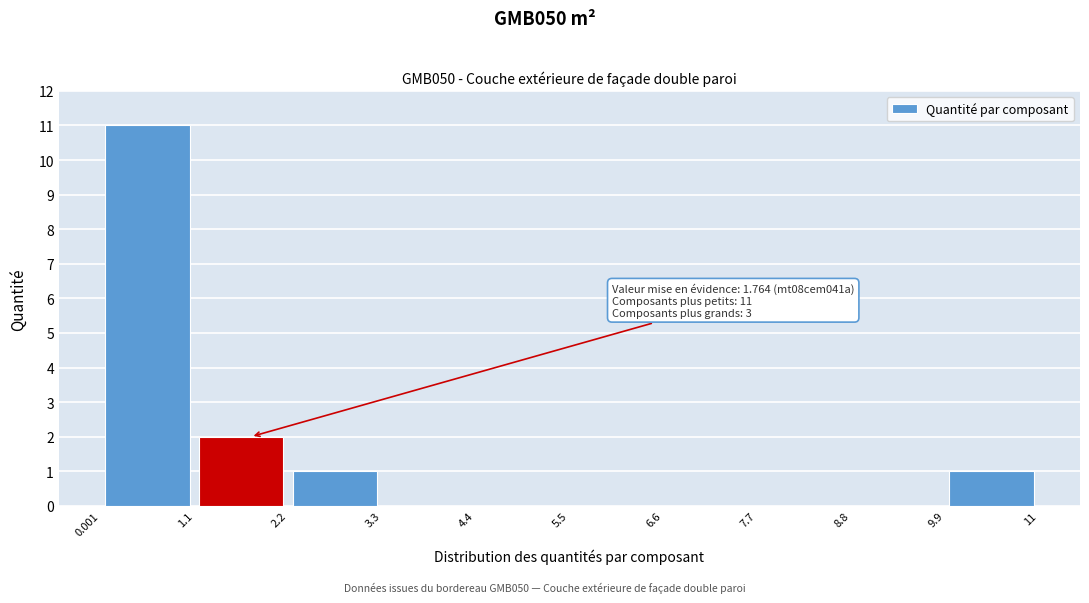

Which range on the x-axis has the tallest bar?

0.001 to 1.1